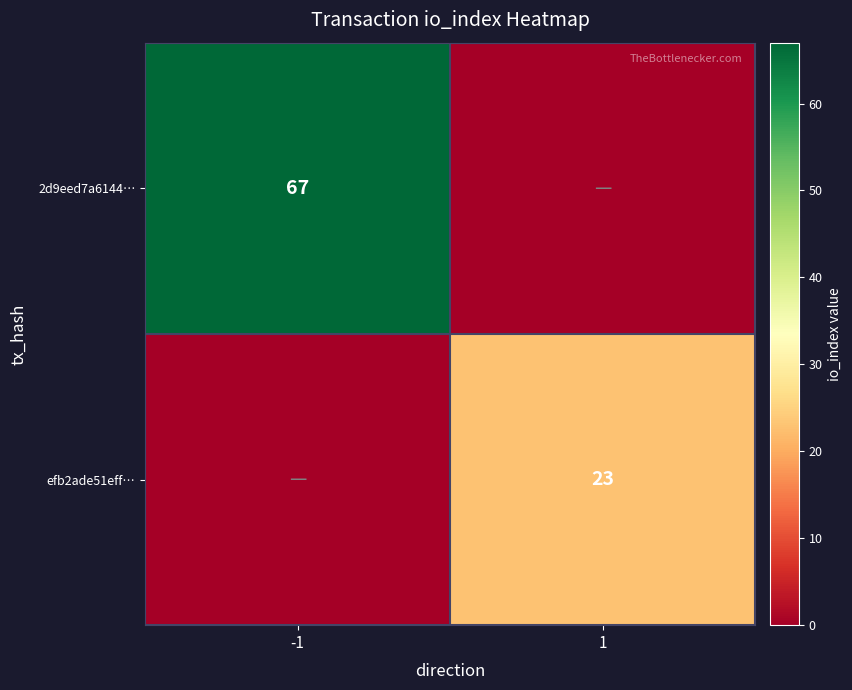

At which category is the sum across all series the highest?

-1